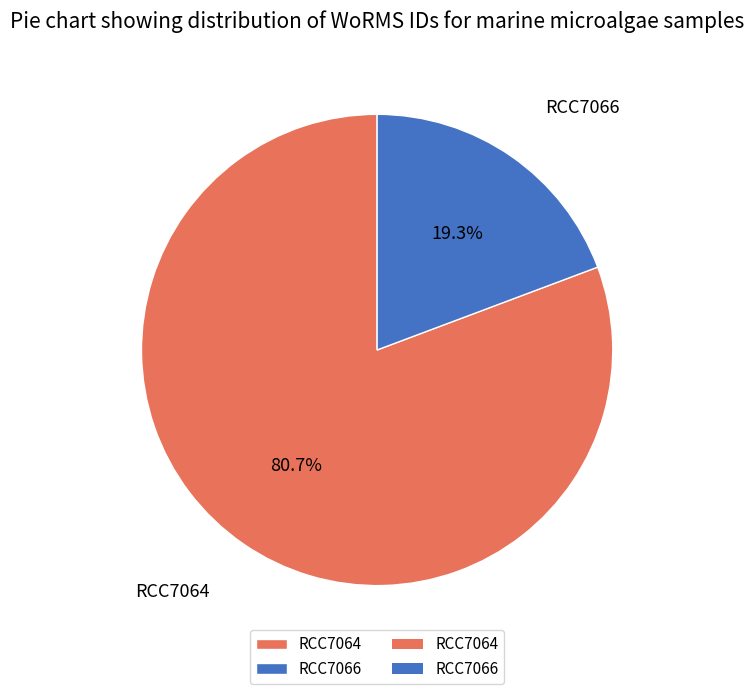

Does RCC7066 account for over 50% of the chart?

No